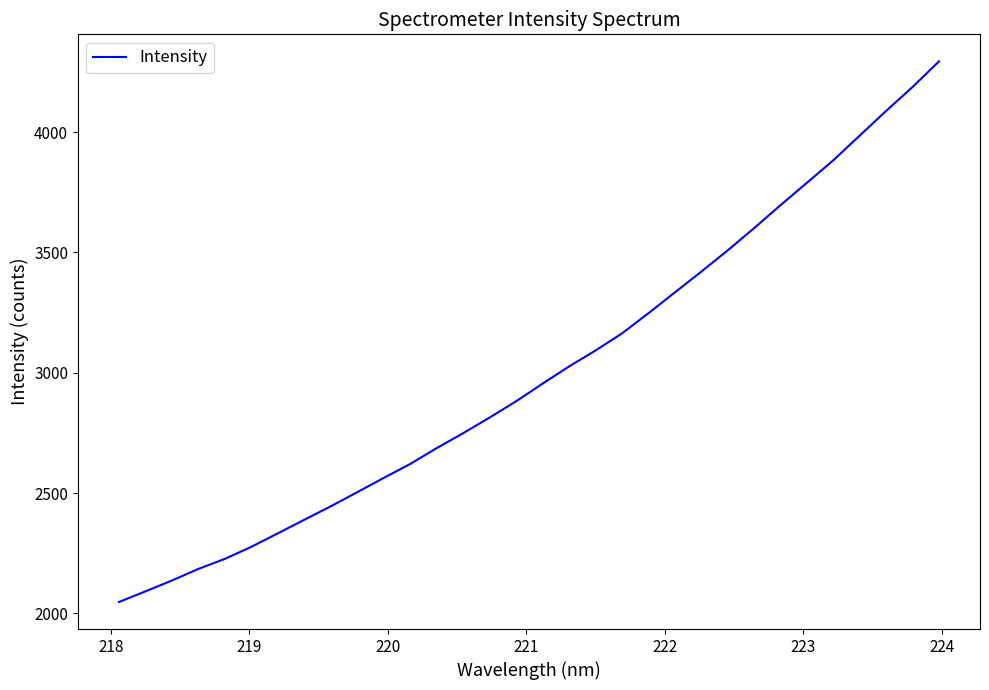

What is the greatest value displayed?

4294.2